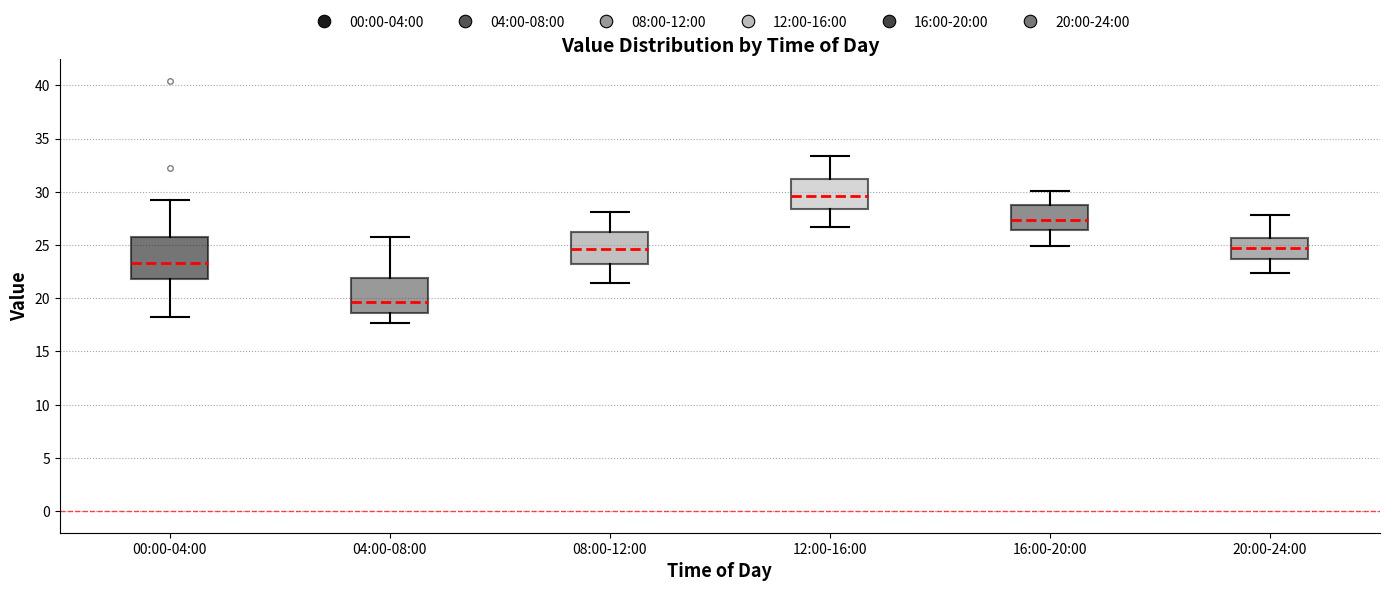

Reading left to right, read every box against the y-axis: the position of its median line, the range the box covers, and the ends of its whiskers. The values are not printed on the chart, so give them approximately, as read against the axis.

00:00-04:00: median 23.5, box 22.0 to 26.0, whiskers 18.5 to 29.0
04:00-08:00: median 19.5, box 18.5 to 22.0, whiskers 17.5 to 26.0
08:00-12:00: median 24.5, box 23.5 to 26.0, whiskers 21.5 to 28.0
12:00-16:00: median 29.5, box 28.5 to 31.0, whiskers 26.5 to 33.5
16:00-20:00: median 27.5, box 26.5 to 29.0, whiskers 25.0 to 30.0
20:00-24:00: median 24.5, box 23.5 to 25.5, whiskers 22.5 to 28.0